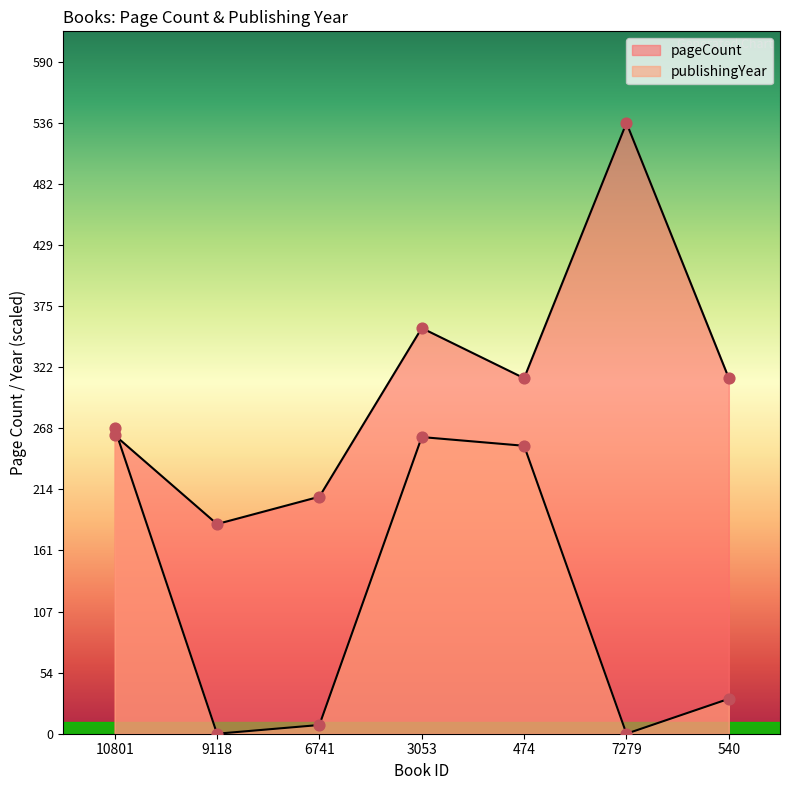

Which series contains the highest Y value?

pageCount